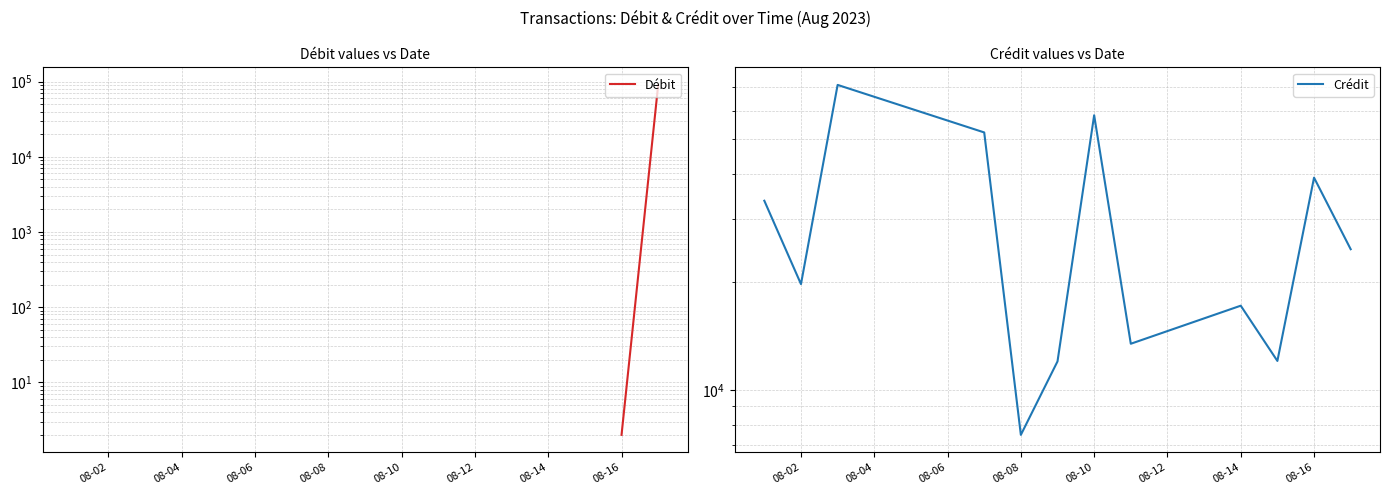

True or false: Crédit and Débit cross at least once.

True